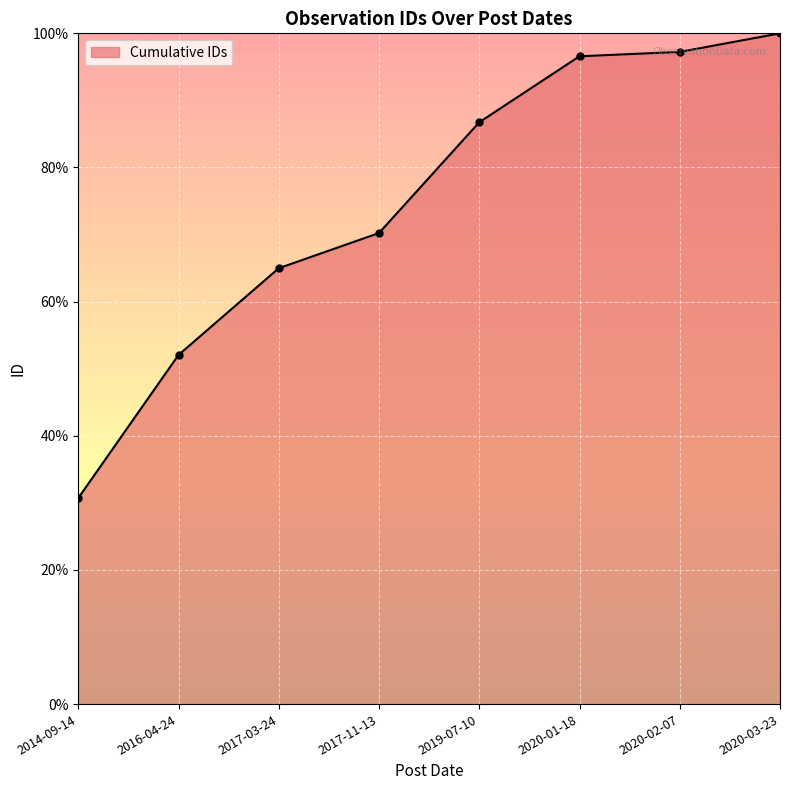

What is the label of the 3rd point from the right?

2020-01-18